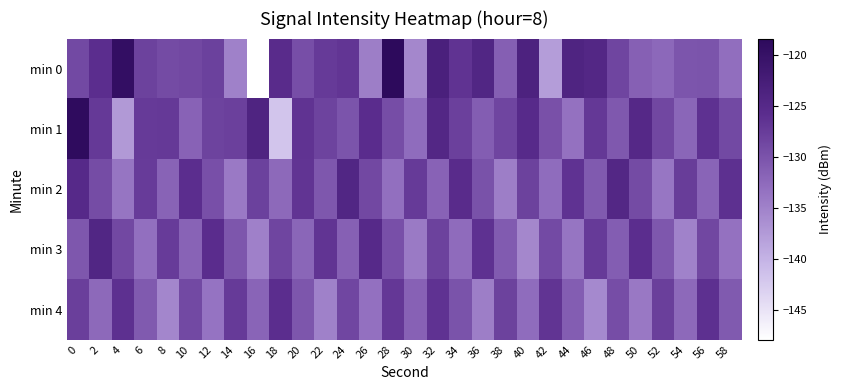

Which has a higher value, 34 or 52?

34